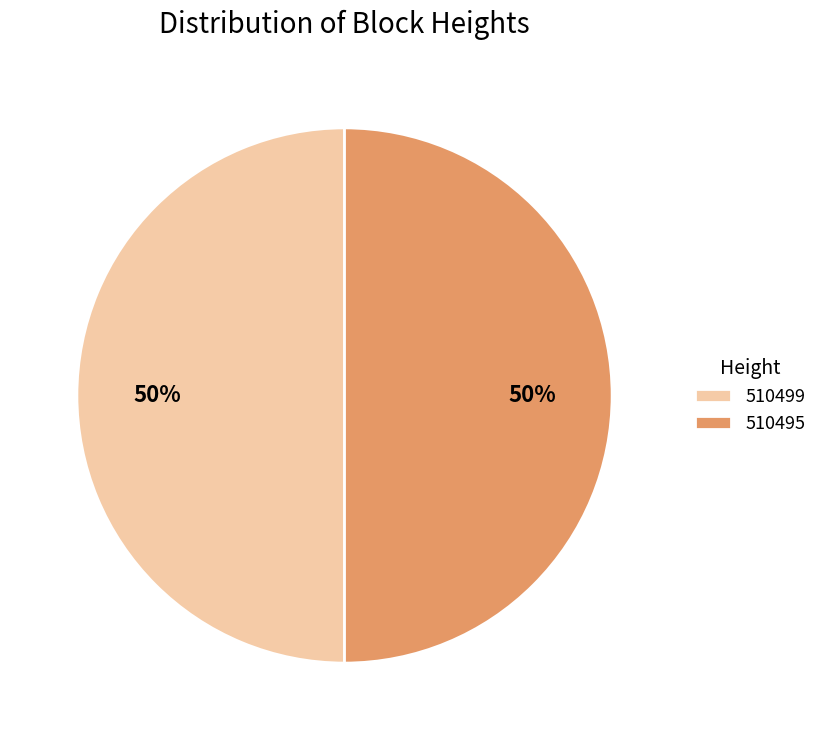

Do 510499 and 510495 together represent more than half of the pie?

Yes